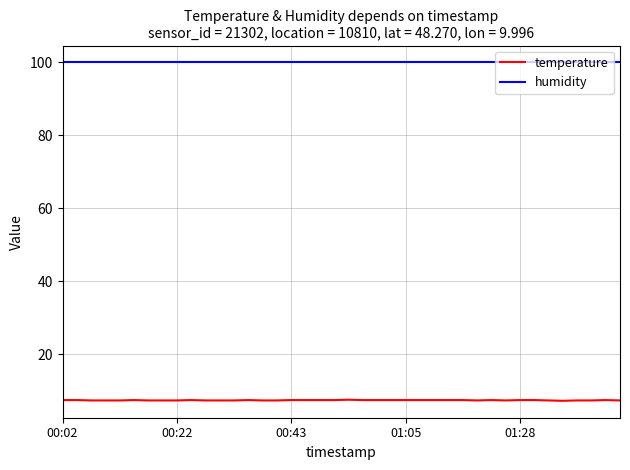

Count the number of categories in the chart.

40